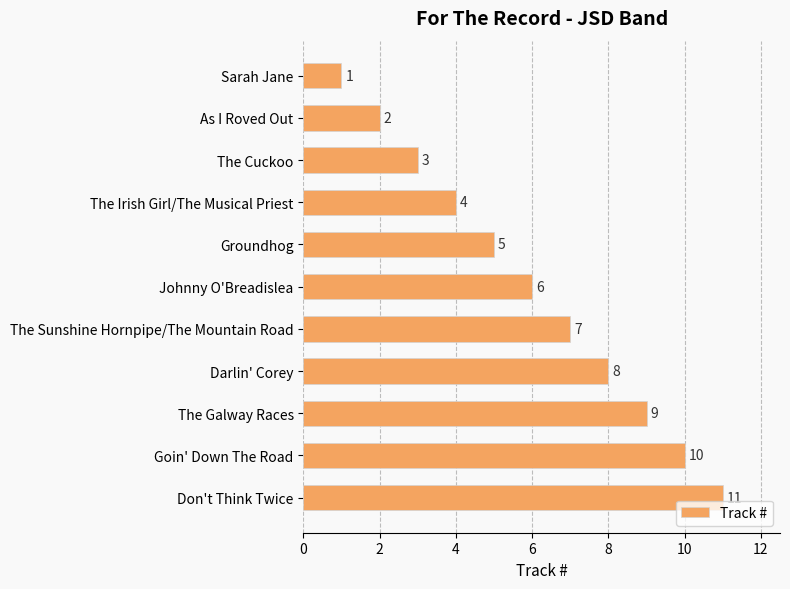

What is the label of the 5th bar from the bottom?

The Sunshine Hornpipe/The Mountain Road